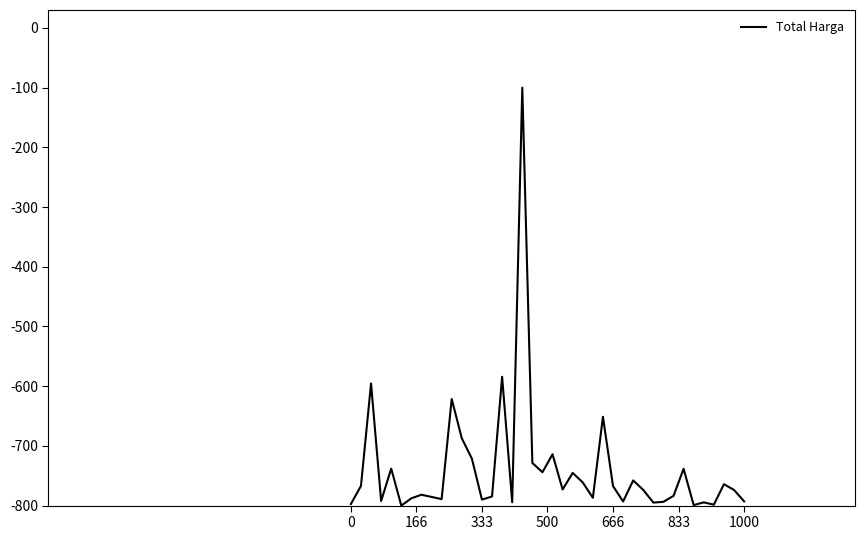

What is the smallest value displayed?

-800.0